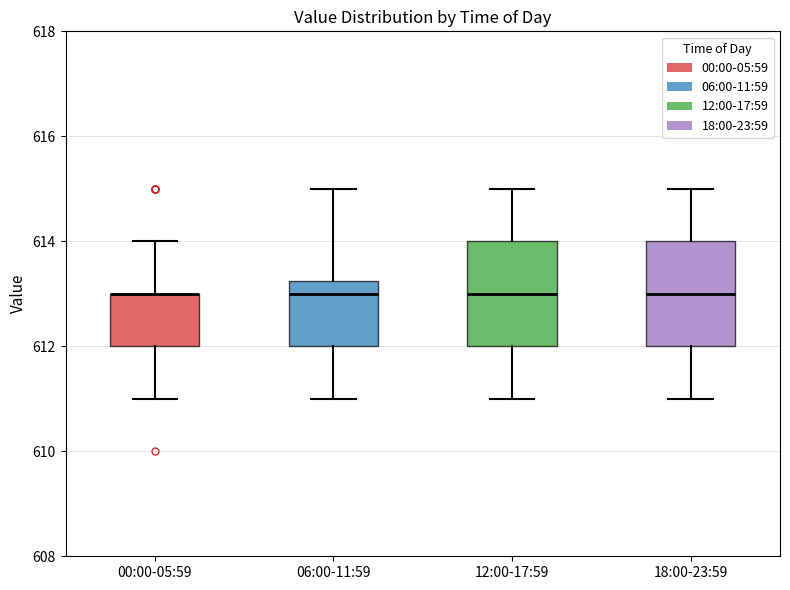

Reading left to right, transcribe this box plot: for each box, give where its median line is, the range the box spans, and where its two whiskers end, as read against the y-axis. The values are not printed on the chart, so give them approximately, as read against the axis.

00:00-05:59: median 613.0 (drawn on the box's upper edge), box 612.0 to 613.0, whiskers 611.0 to 614.0
06:00-11:59: median 613.0, box 612.0 to 613.2, whiskers 611.0 to 615.0
12:00-17:59: median 613.0, box 612.0 to 614.0, whiskers 611.0 to 615.0
18:00-23:59: median 613.0, box 612.0 to 614.0, whiskers 611.0 to 615.0